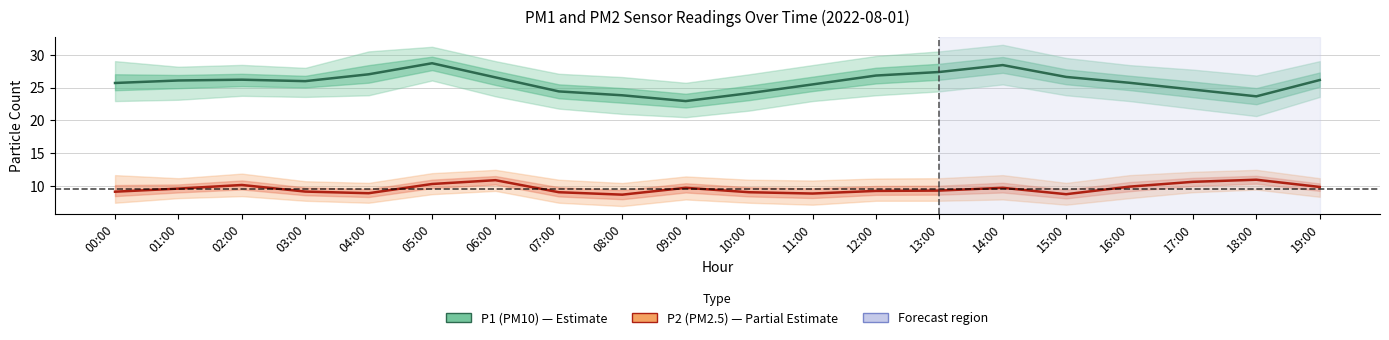

How many data points in P2 (PM2.5) are less than 9?

4